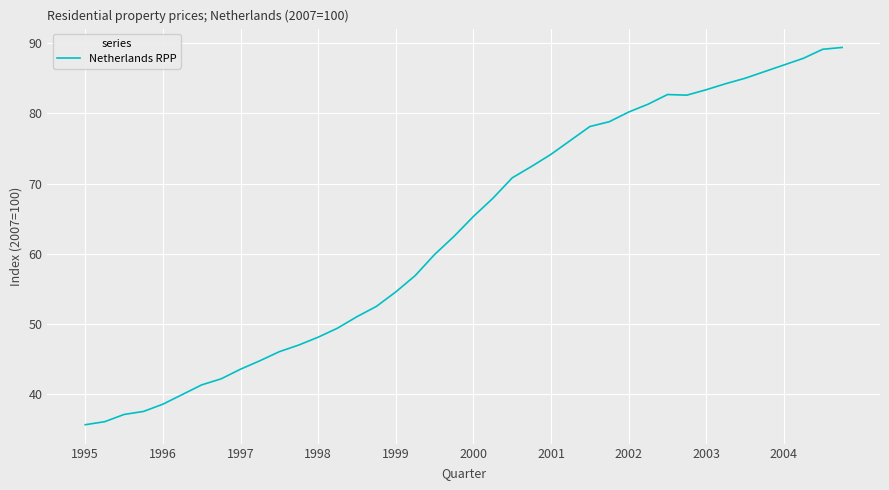

What is the greatest value displayed?

89.4